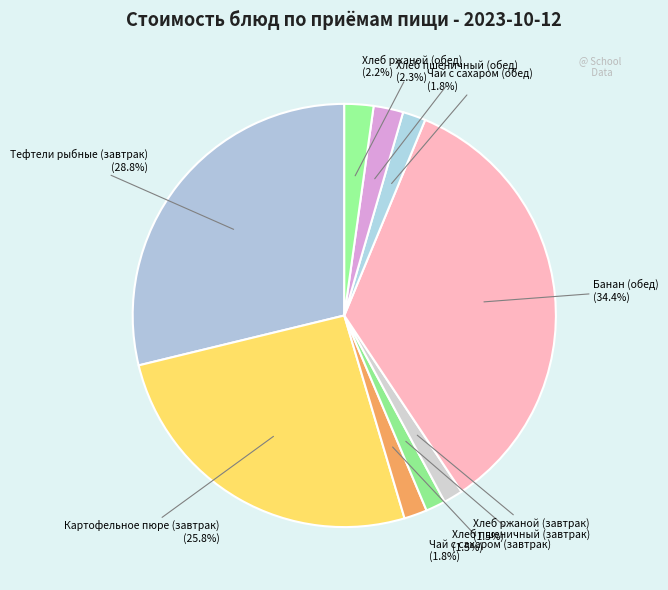

To the nearest percent, what is the difference between the largest and smallest slice percentages?

33%